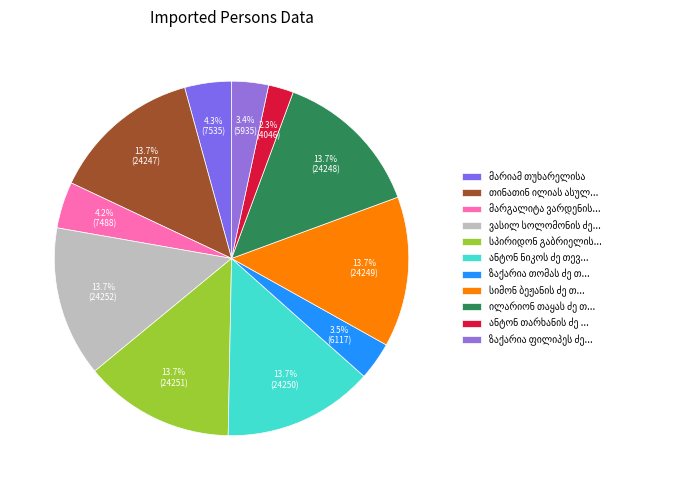

Count the number of slices in the pie.

11